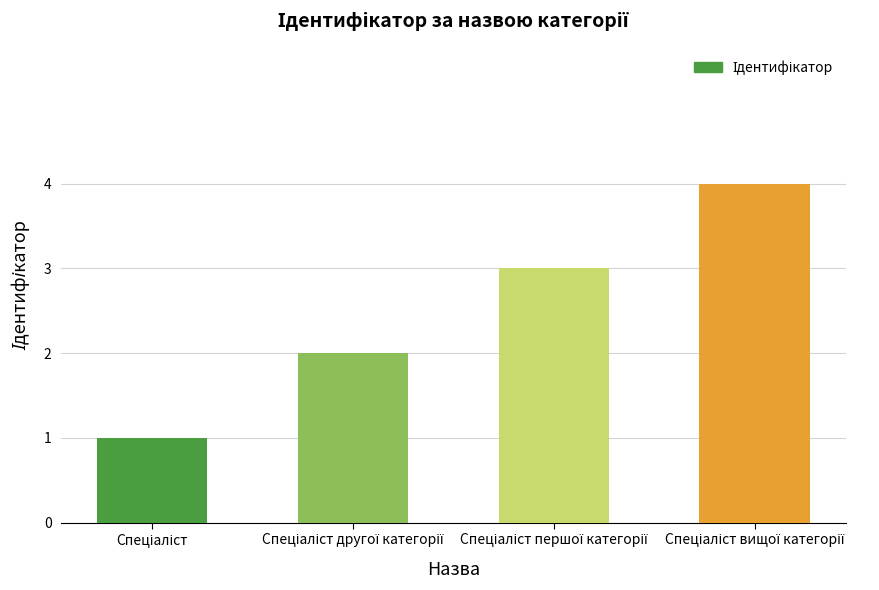

What is the sum of all values?

10